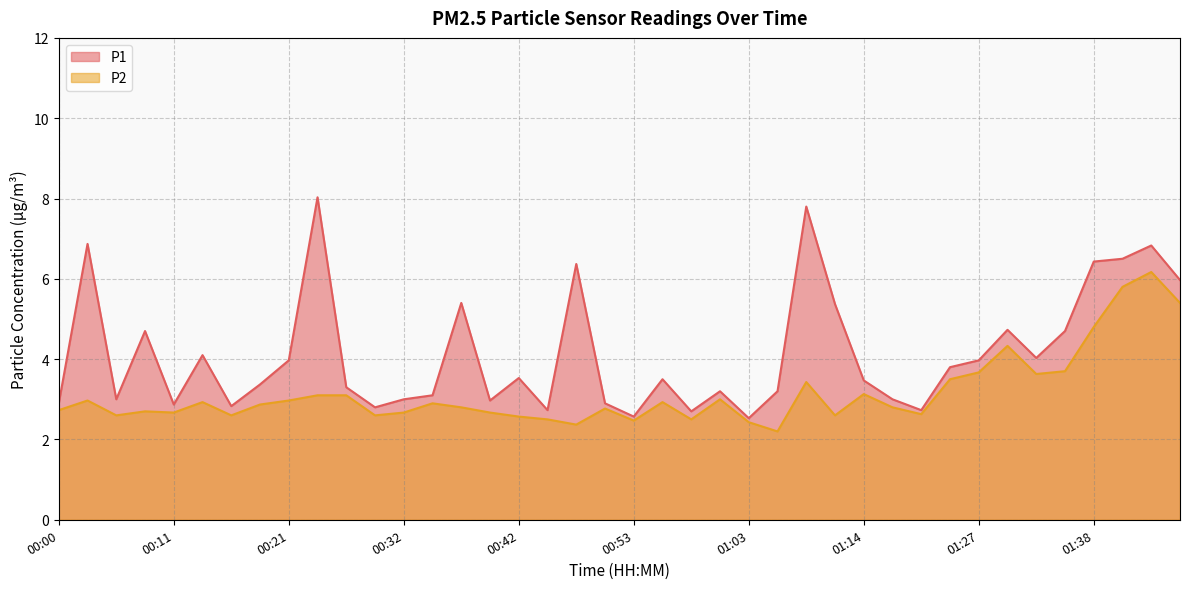

What is the maximum value for P1 line?

8.0